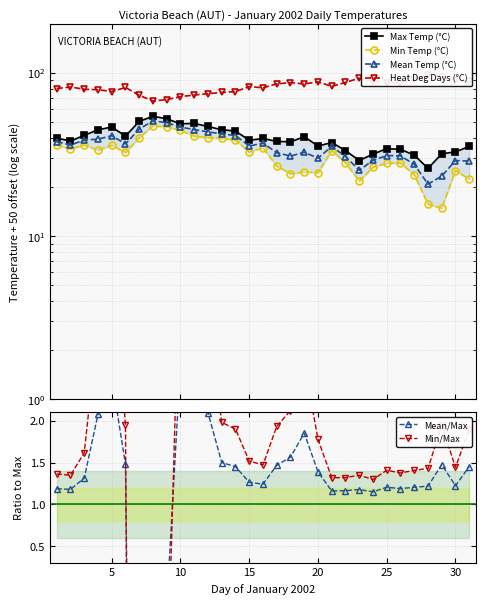

List the series in order of their peak value, lowest first.

Mean/Max, Min/Max, Min Temp (°C), Mean Temp (°C), Max Temp (°C), Heat Deg Days (°C)